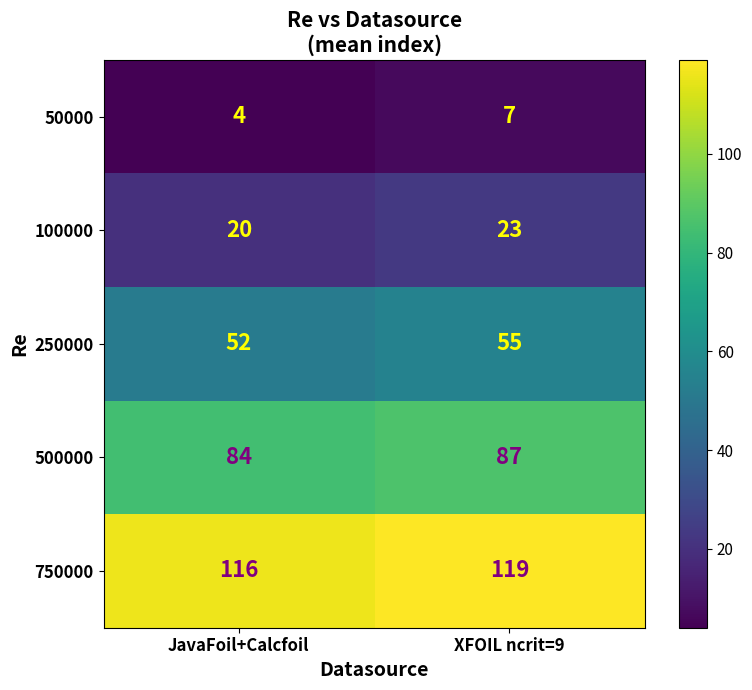

What value does the 250000 series have at JavaFoil+Calcfoil?

52